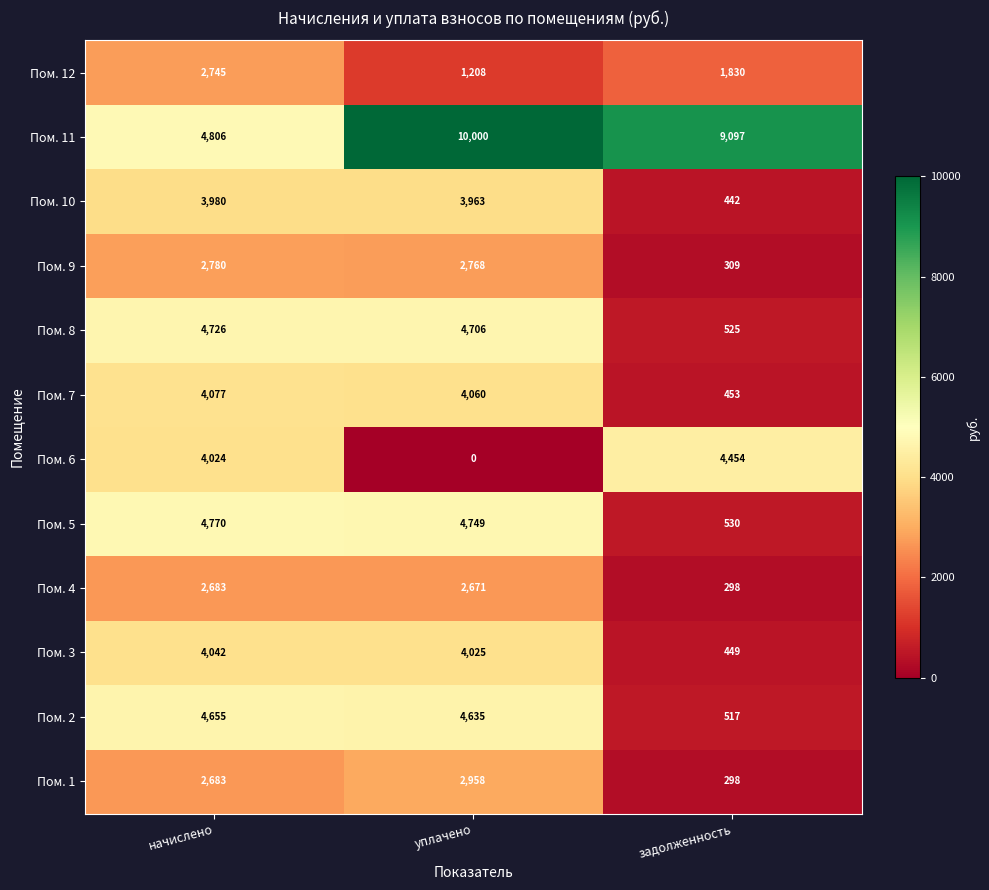

Which series has the largest total across all categories?

Пом. 11